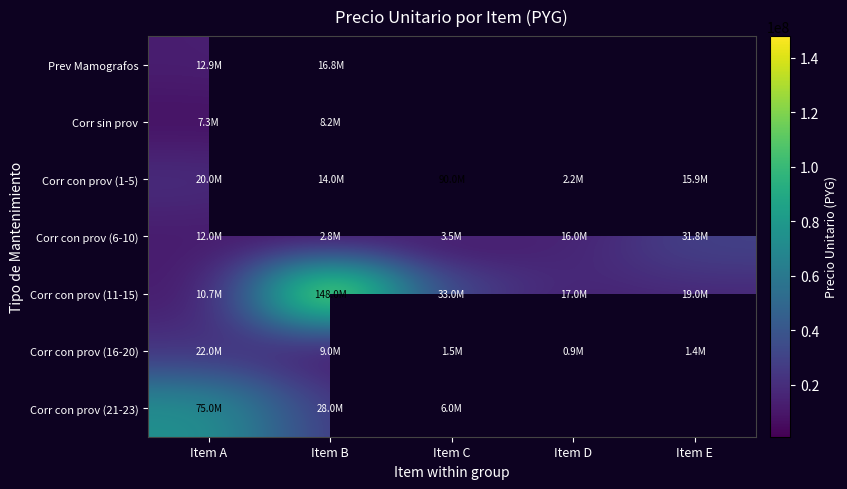

How many data points does each series have?

5